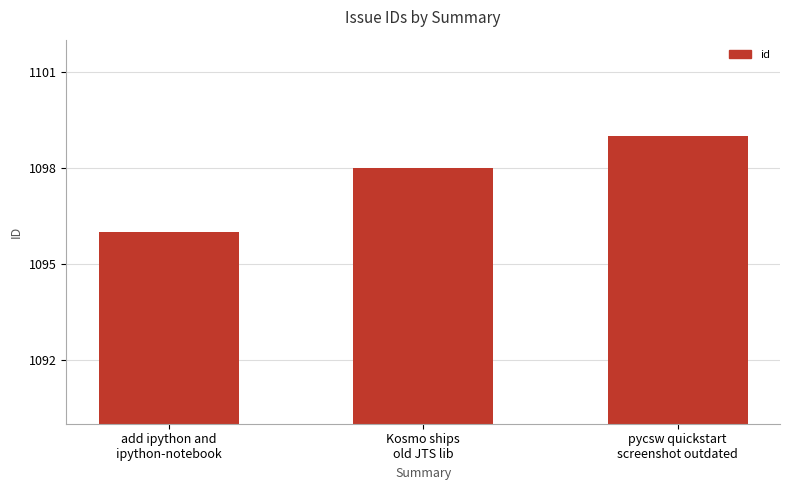

What is the label of the 2nd bar from the right?

Kosmo ships
old JTS lib